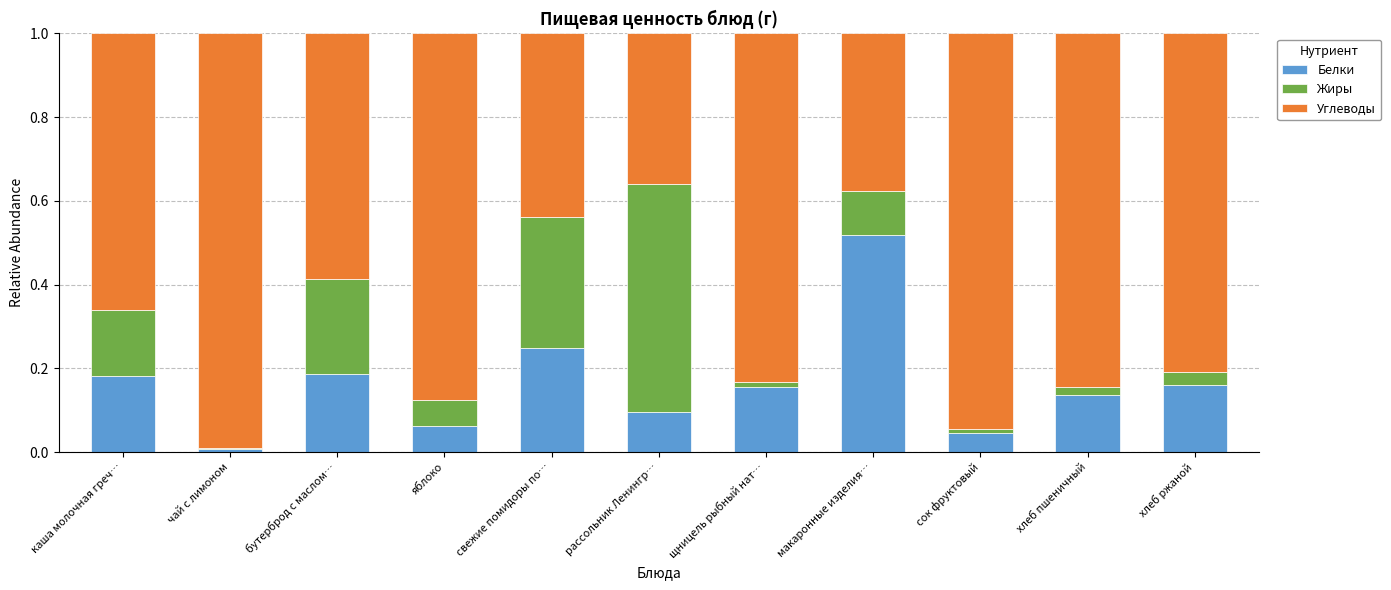

Which category has the highest value in the Белки series?

макаронные изделия…